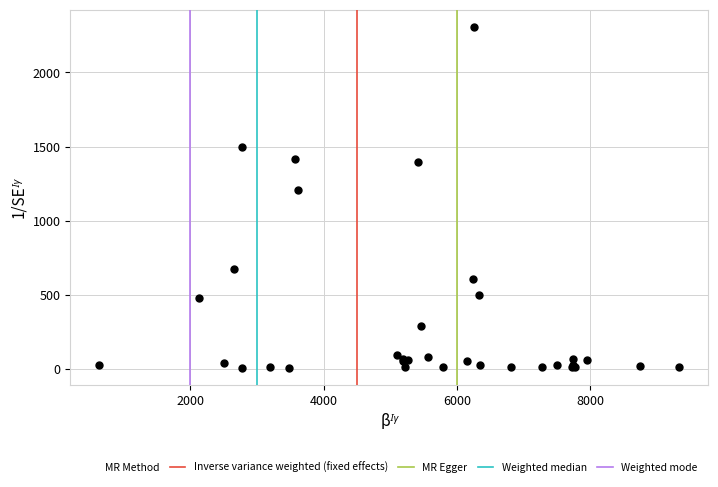

What Y value in the scatter plot is closest to 1158?

1209